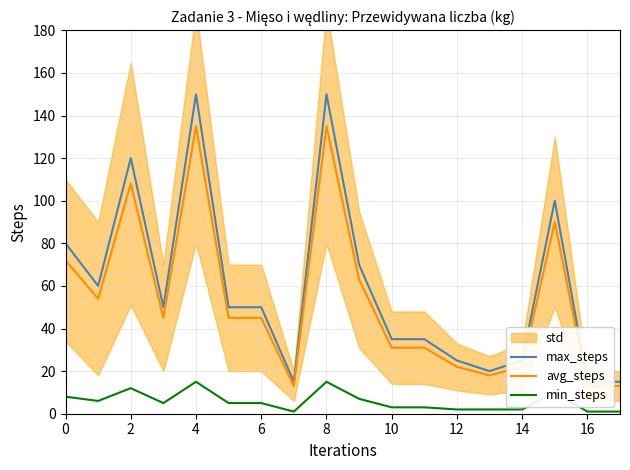

The min_steps series shows 3 at 10. True or false?

True